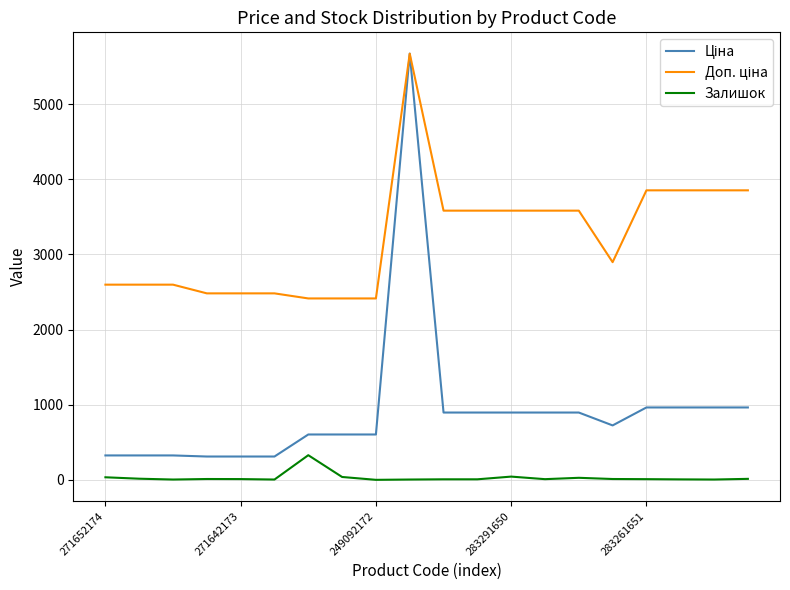

What is the value of the Доп. ціна point at the 19th from the left?

3854.0